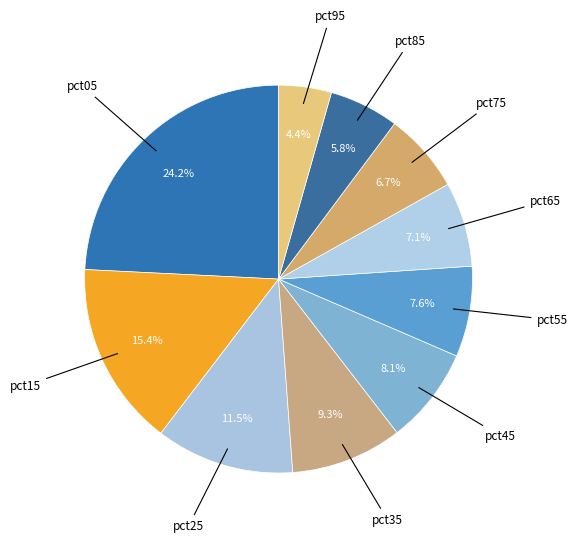

How many slices are in this pie chart?

10